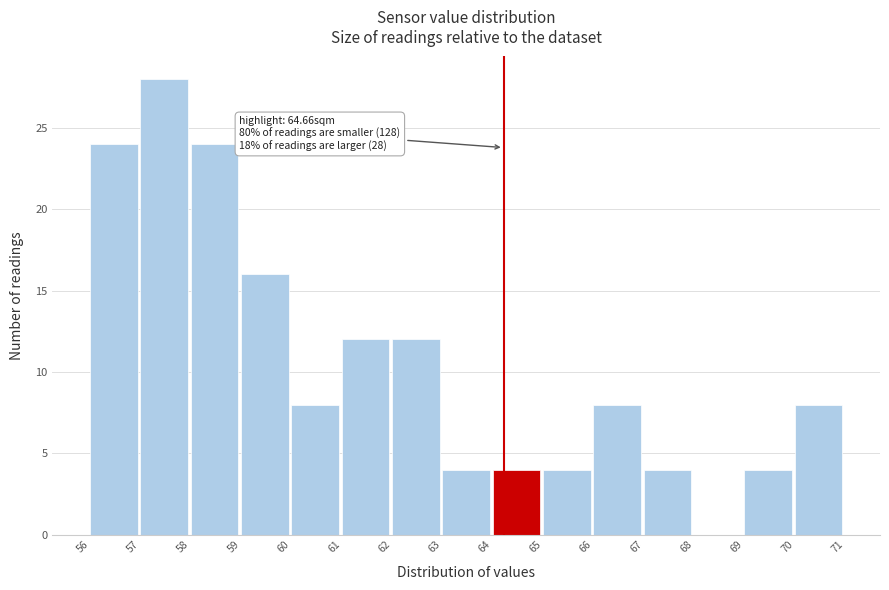

Reading right to left, extract all data points from this chart.

70=8	69=4	68=0	67=4	66=8	65=4	64=4	63=4	62=12	61=12	60=8	59=16	58=24	57=28	56=24